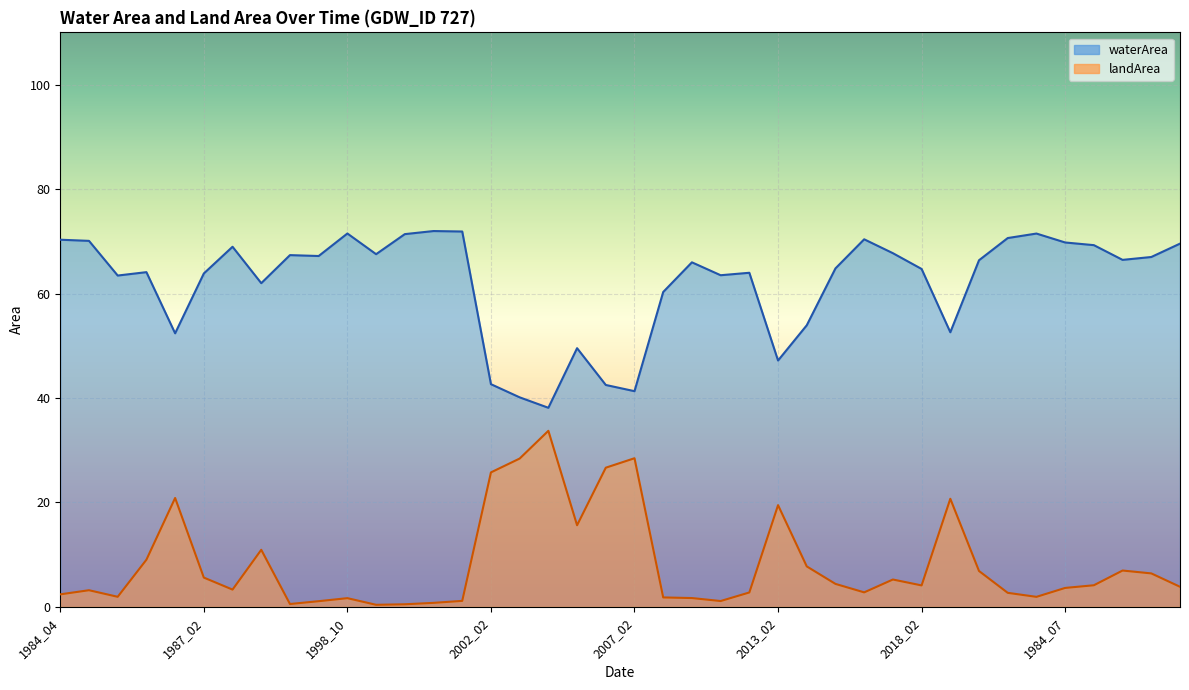

Does the chart display data point markers on the line(s)?

No